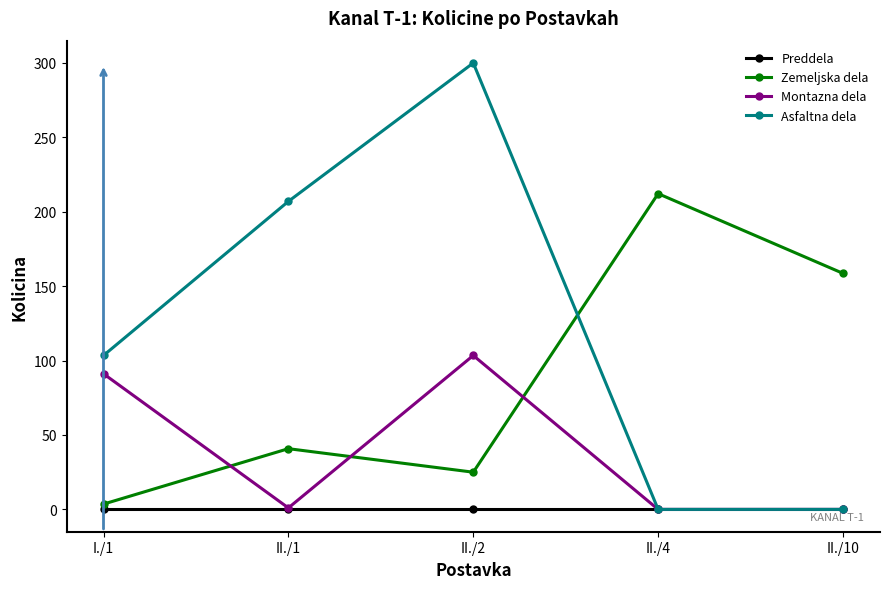

What are all the series names shown in the legend?

Preddela, Zemeljska dela, Montazna dela, Asfaltna dela